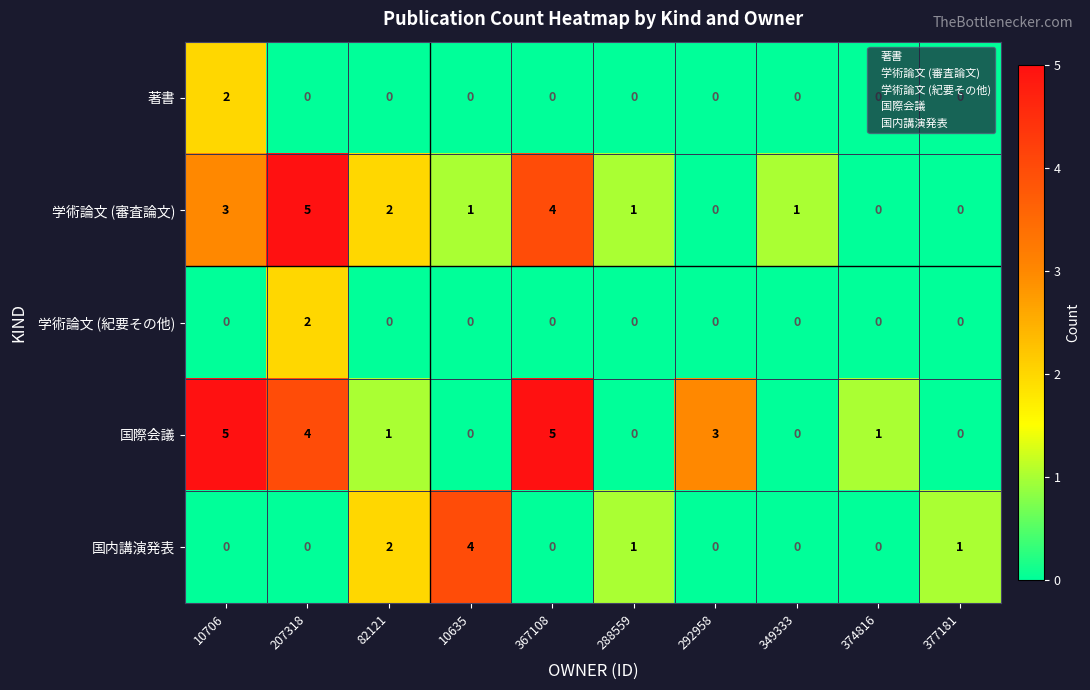

At which label does 国際会議 first exceed 1?

10706